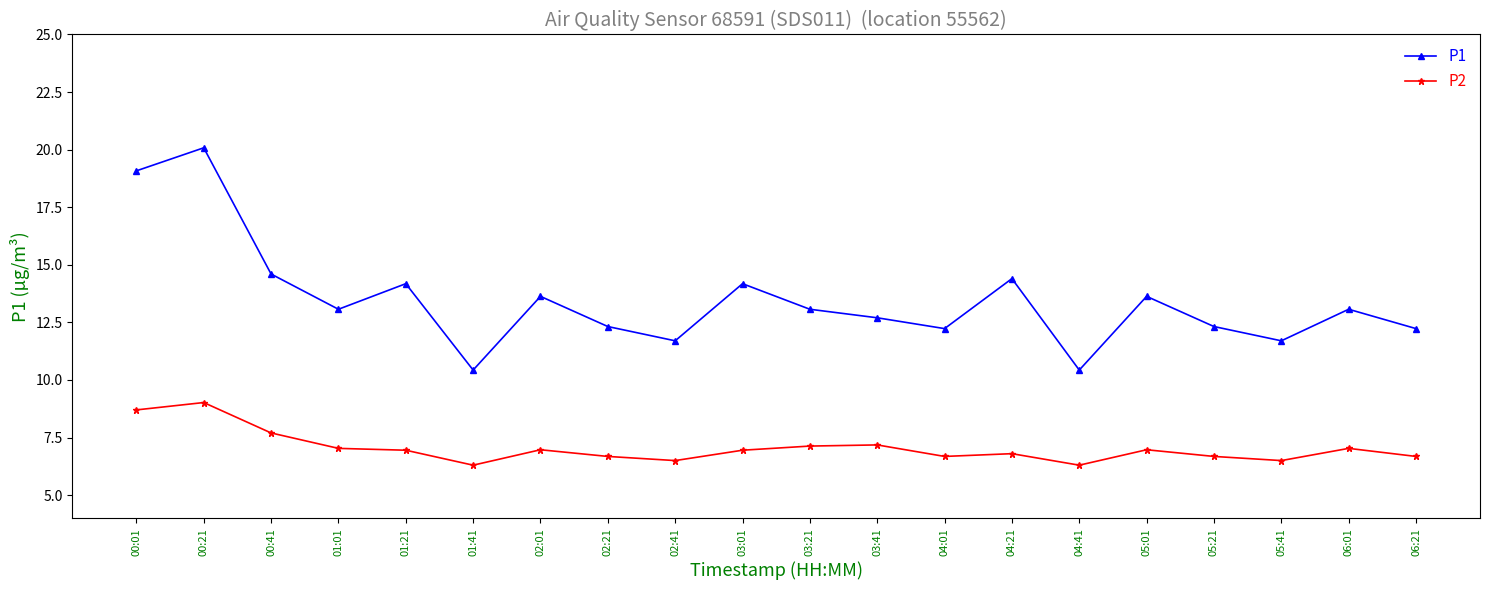

The P1 series shows 19.8 at 06:21. True or false?

False